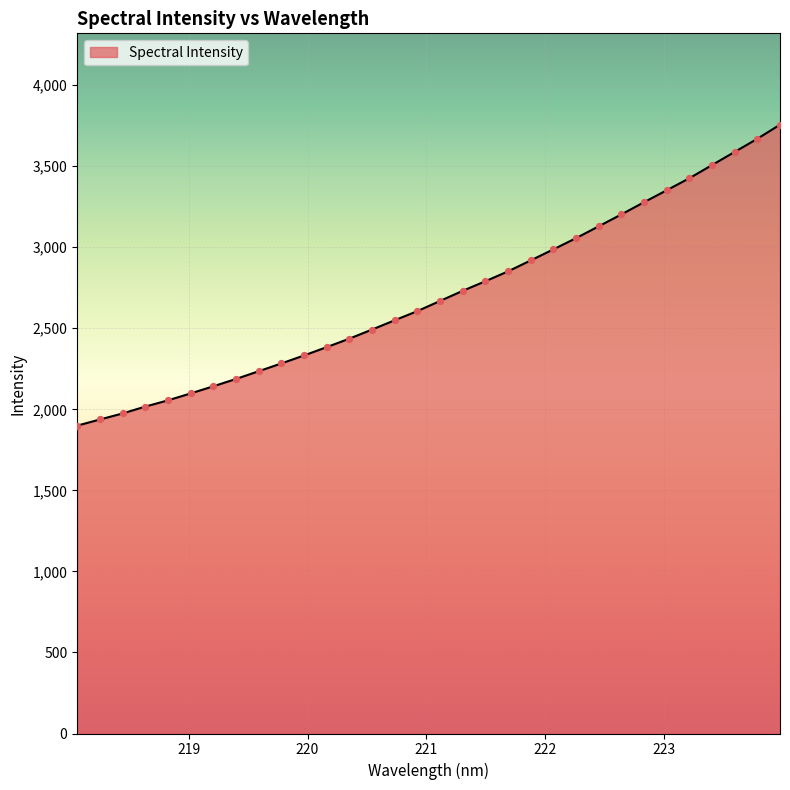

What is the minimum value shown in the chart?

1899.2